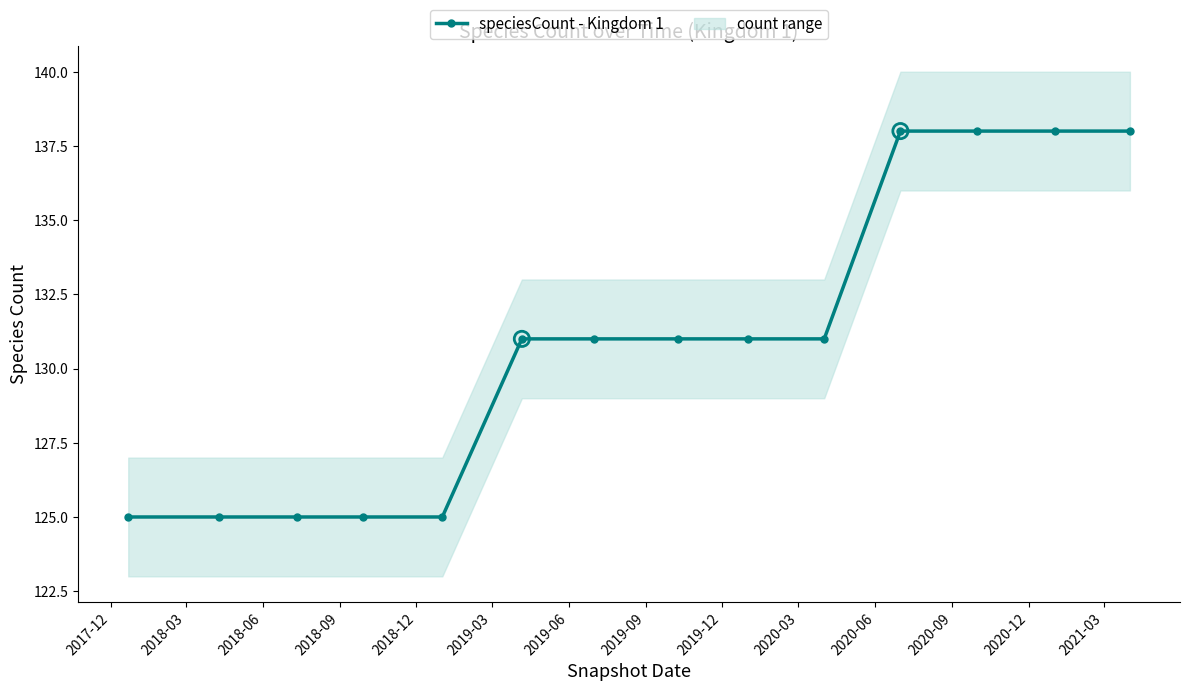

What is the maximum value for speciesCount - Kingdom 1?

138